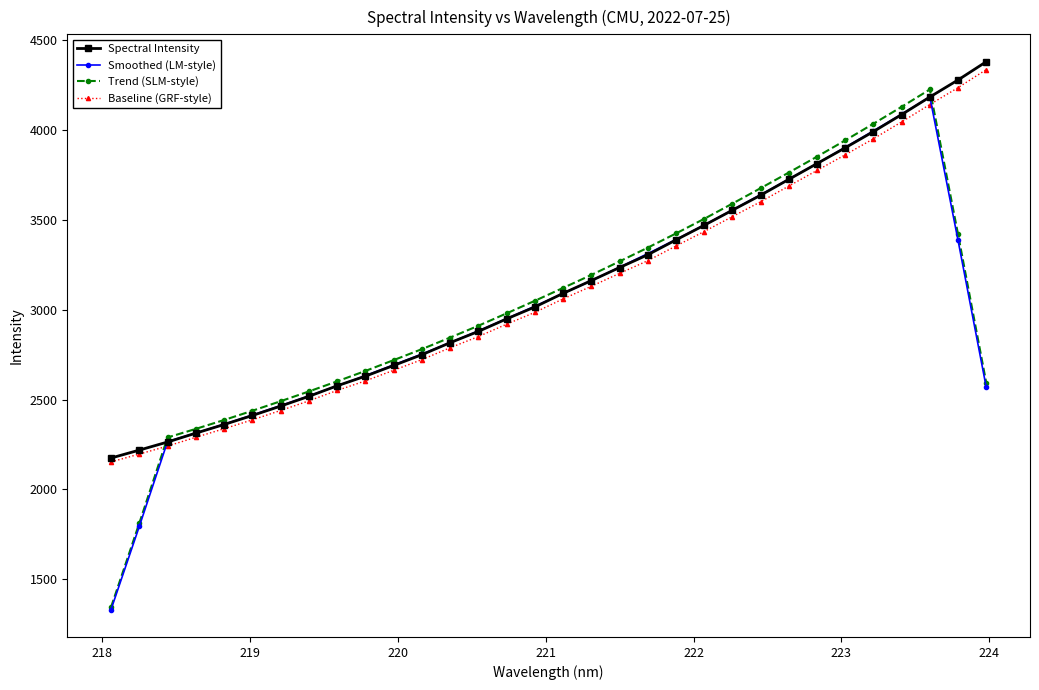

What is the maximum value for Trend (SLM-style)?

4226.0